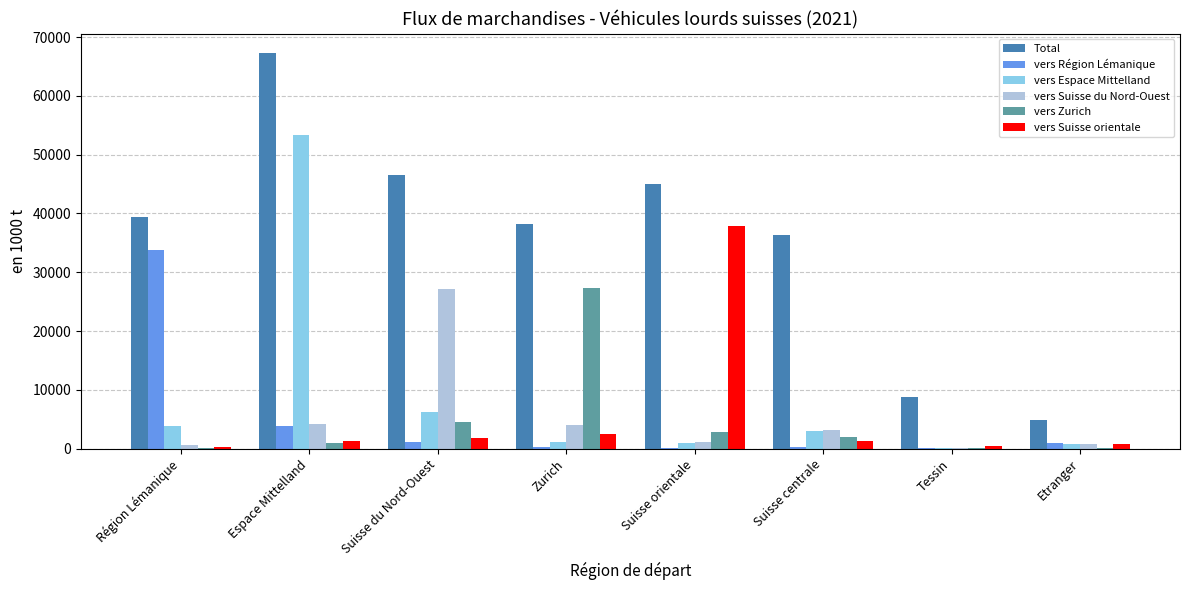

Are the bars horizontal?

No